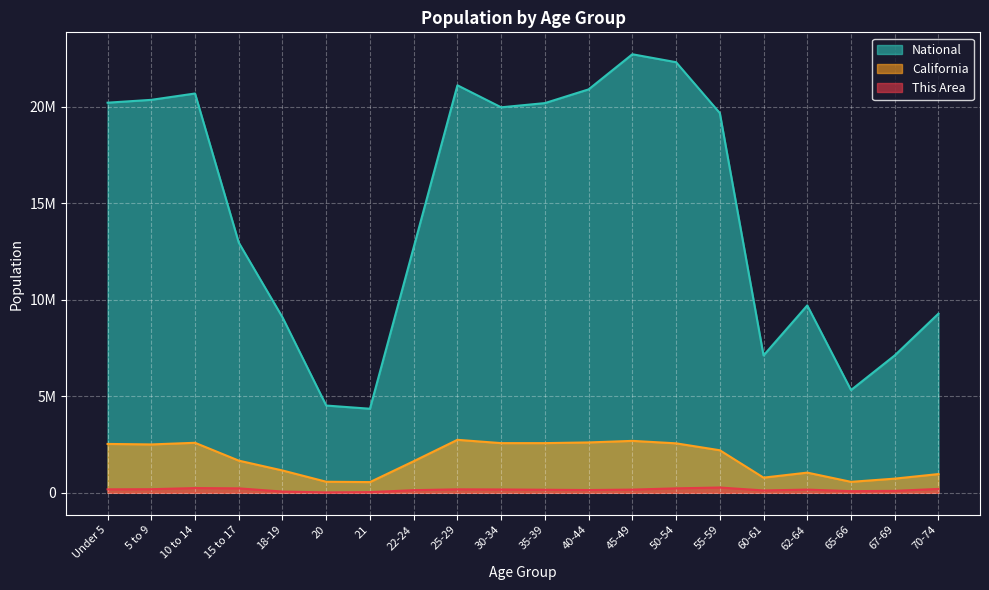

The value of This Area at 30-34 is 297022.7. True or false?

False